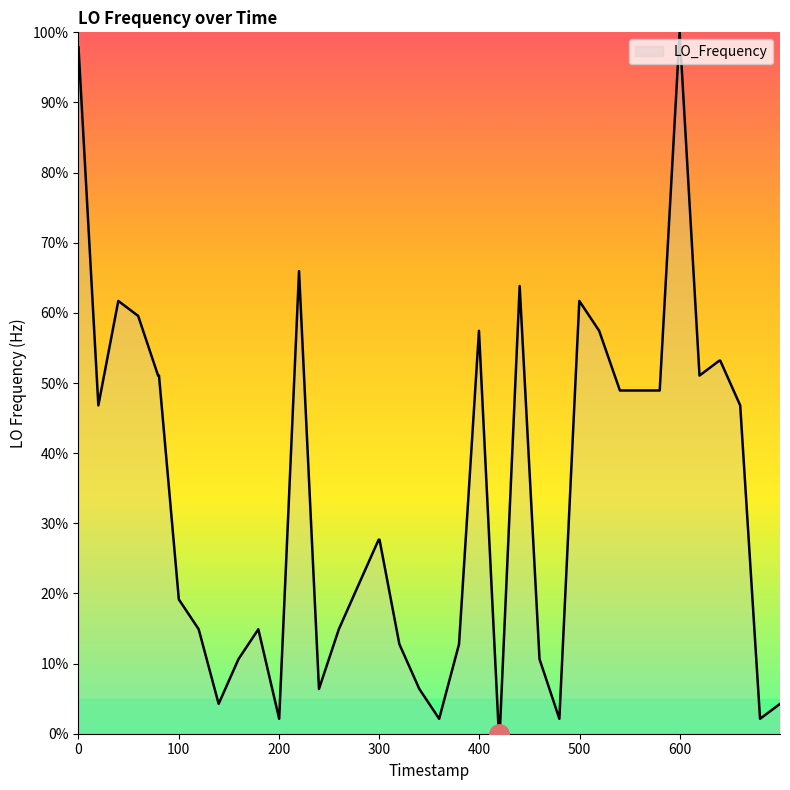

What is the maximum value shown in the chart?

100.0